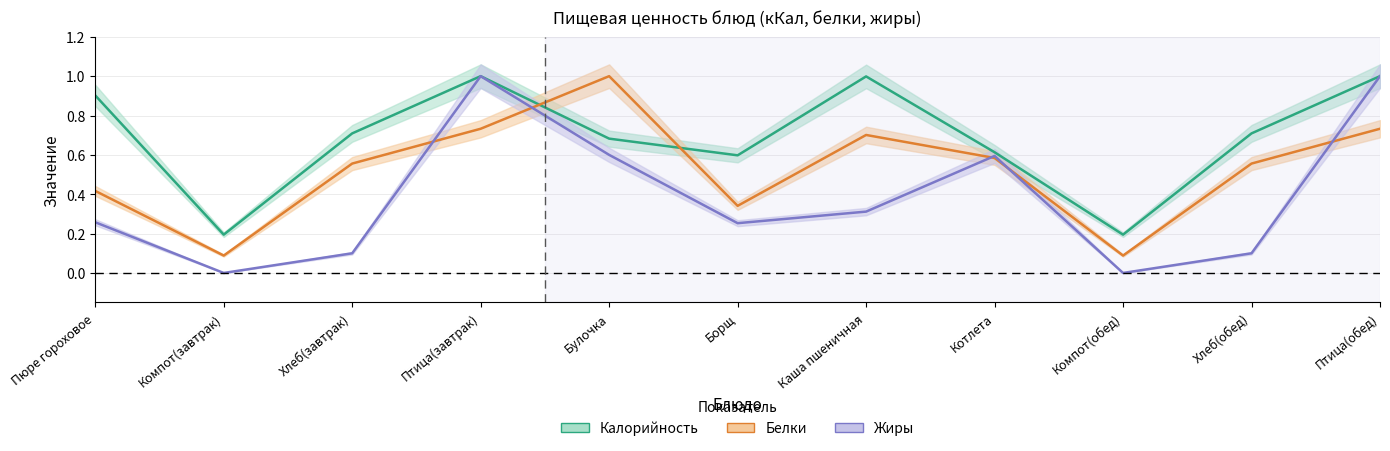

What is the difference between the maximum and minimum values in the Белки series?

0.9